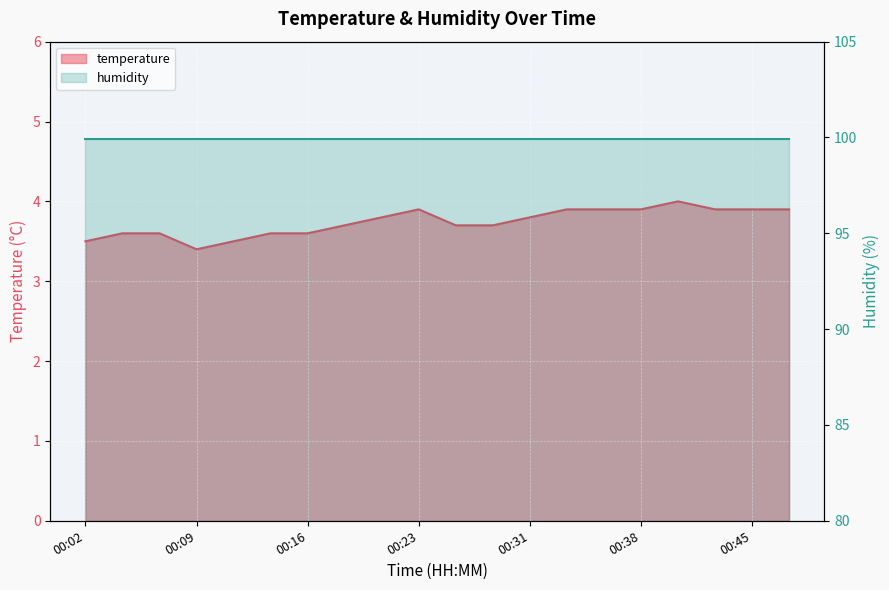

What is the value of the 10th point from the left?

3.9